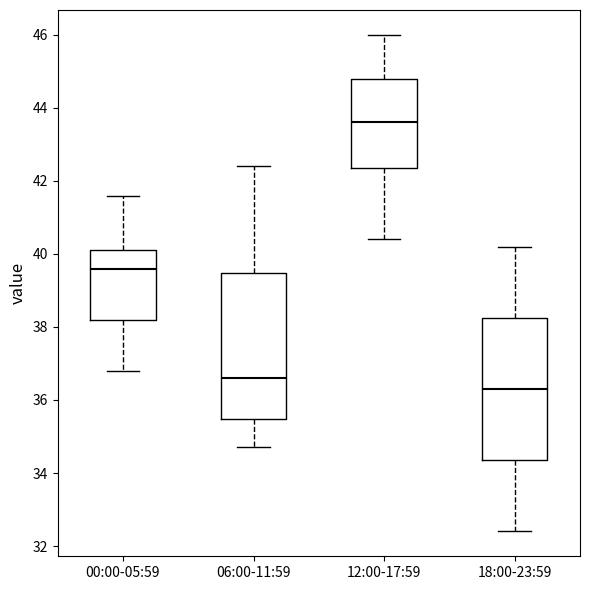

Reading left to right, transcribe this box plot: for each box, give where its median line is, the range the box spans, and where its two whiskers end, as read against the y-axis. The values are not printed on the chart, so give them approximately, as read against the axis.

00:00-05:59: median 39.6, box 38.2 to 40.2, whiskers 36.8 to 41.6
06:00-11:59: median 36.6, box 35.4 to 39.4, whiskers 34.8 to 42.4
12:00-17:59: median 43.6, box 42.4 to 44.8, whiskers 40.4 to 46.0
18:00-23:59: median 36.4, box 34.4 to 38.2, whiskers 32.4 to 40.2